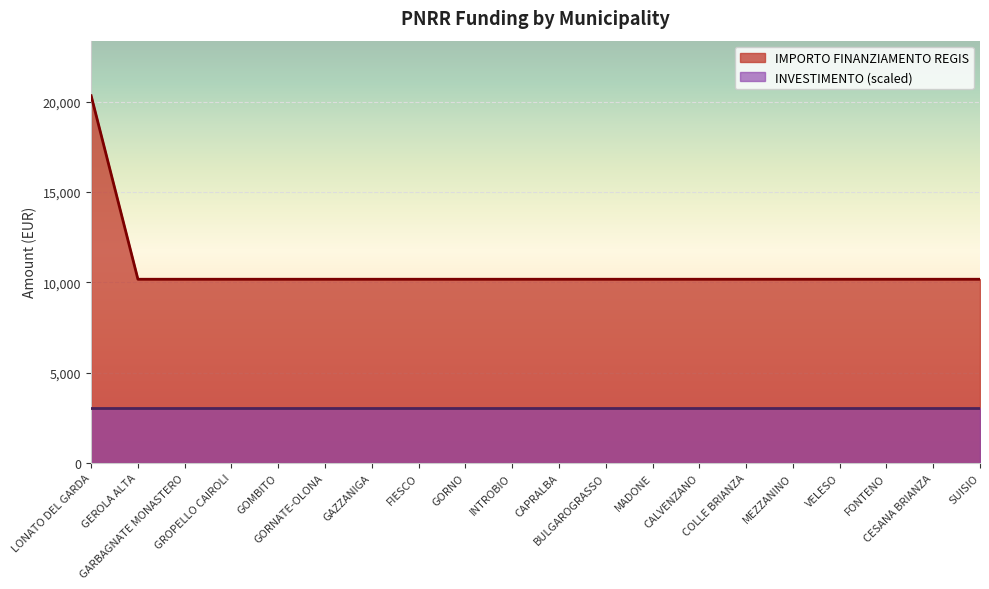

What position from the left is VELESO?

17